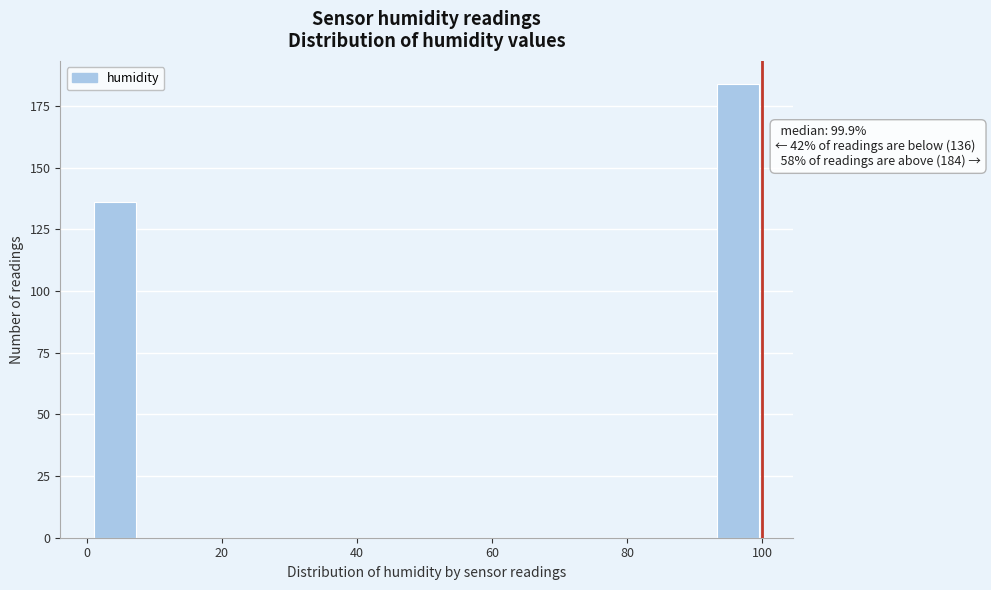

Around what value on the x-axis is the tallest bar? Give the approximate position of its centre, as read against the axis.

96